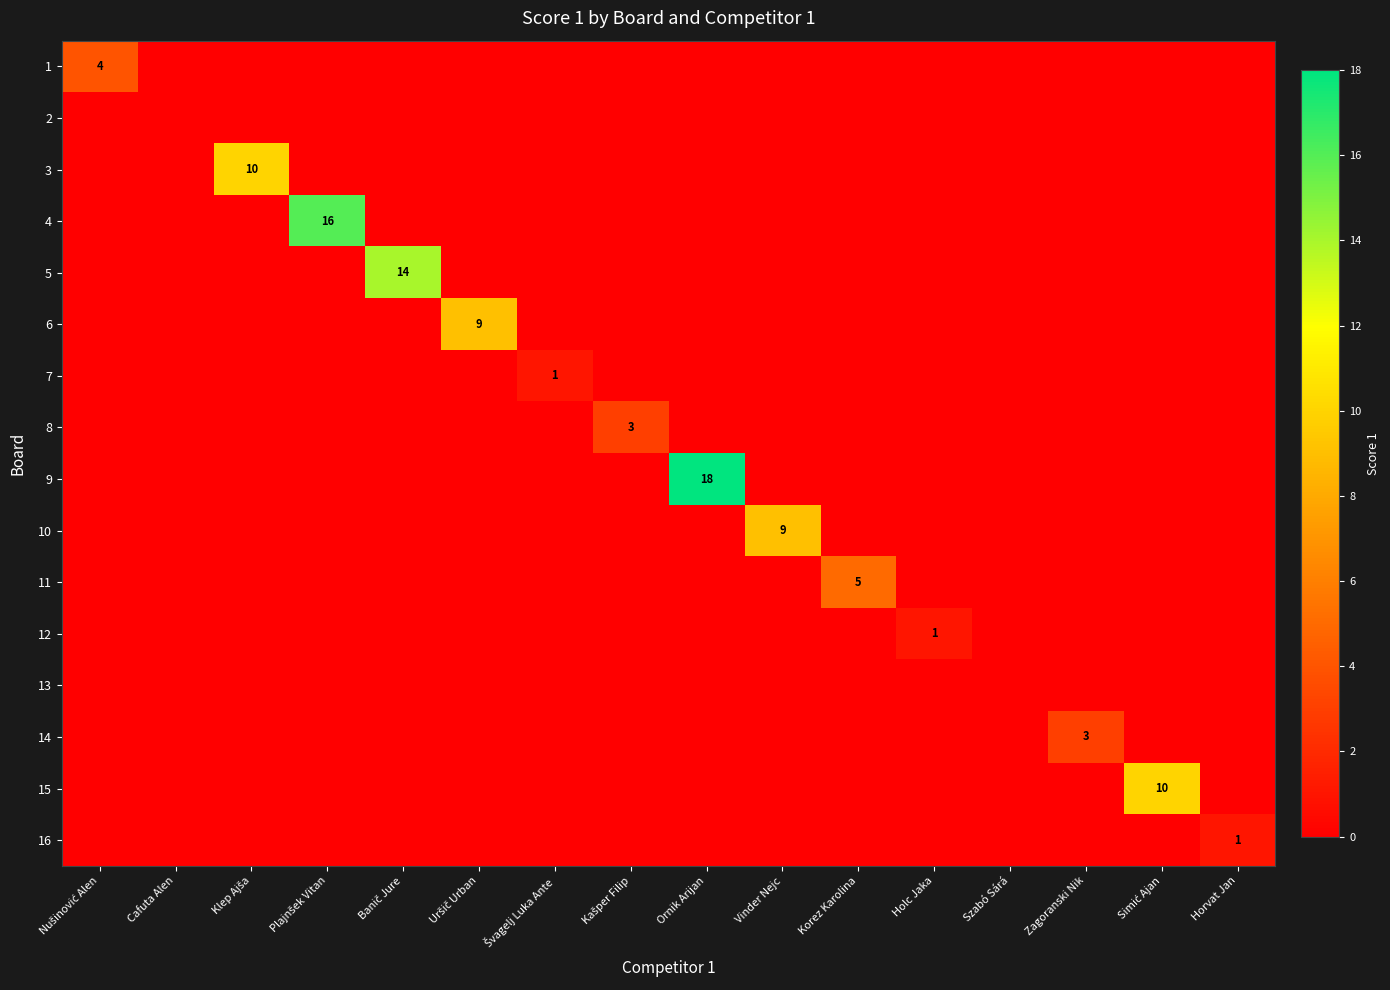

What is the difference between the maximum and minimum values in the 16 series?

1